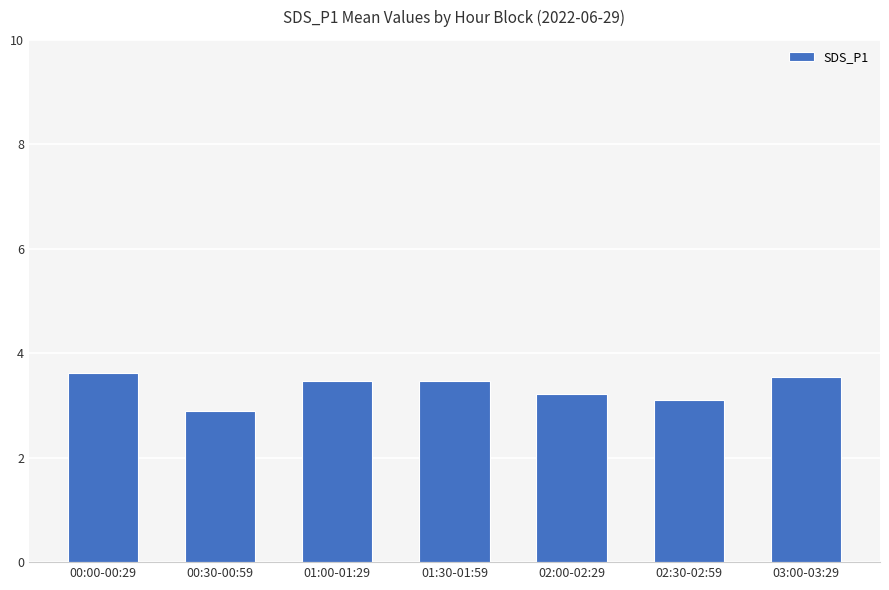

What is the smallest value displayed?

2.9